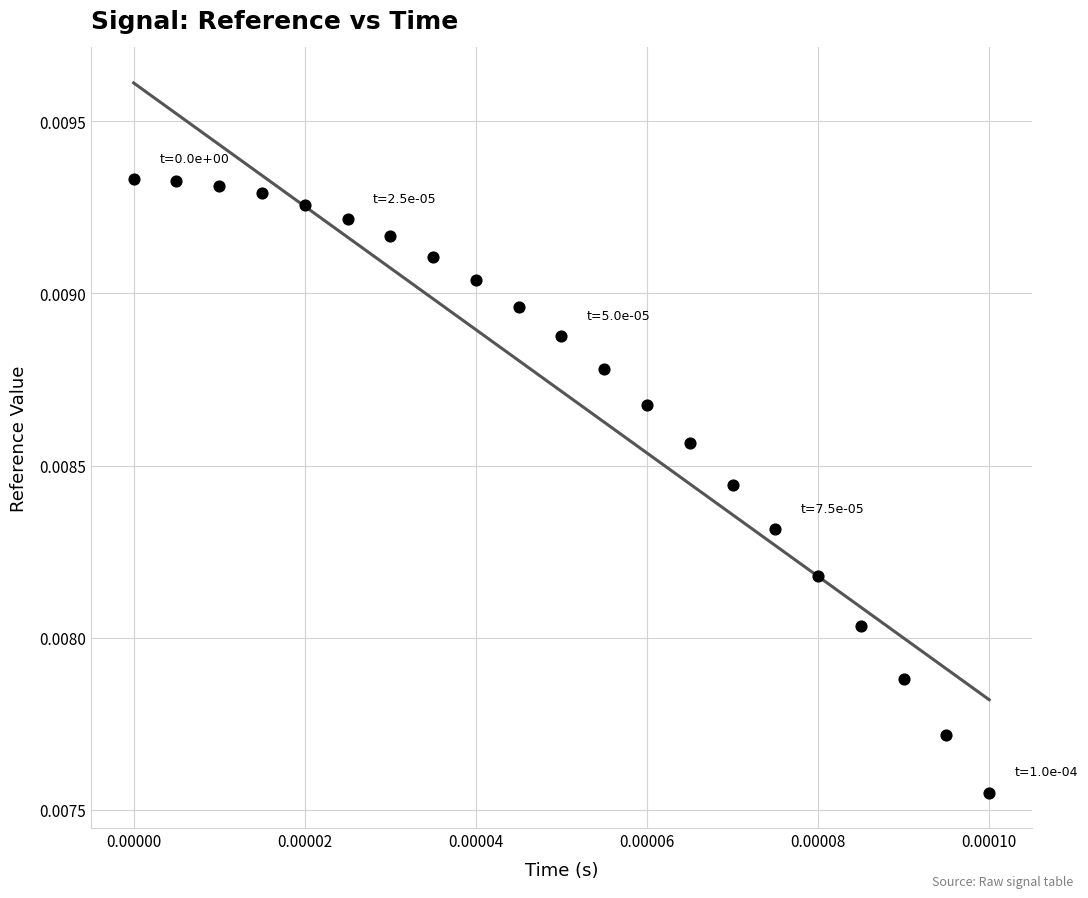

How many data points are displayed?

21